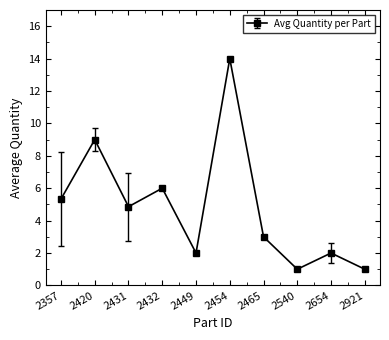

Reading left to right, list all the values displayed in this chart.

2357=5.3	2420=9.0	2431=4.9	2432=6.0	2449=2.0	2454=14.0	2465=3.0	2540=1.0	2654=2.0	2921=1.0